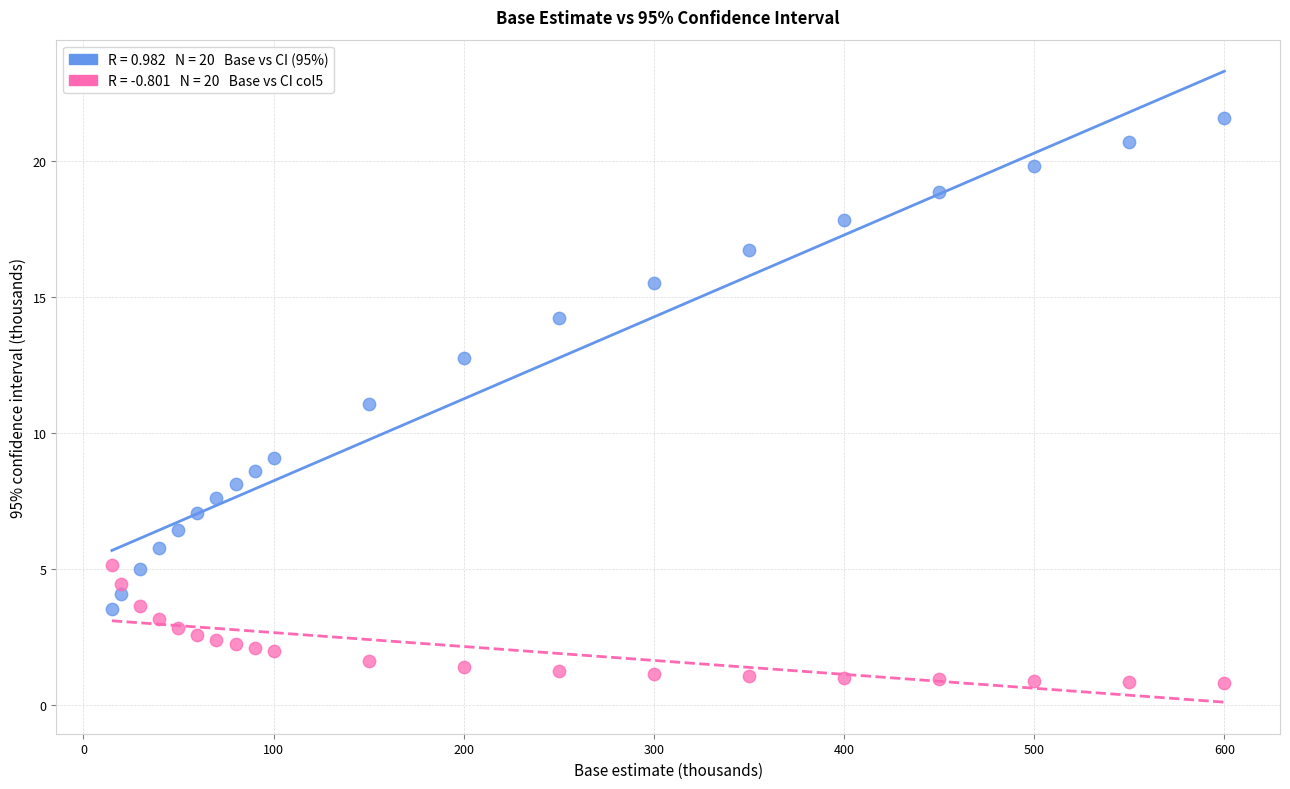

Across all data points, what is the range of X values (max minus min)?

585.0